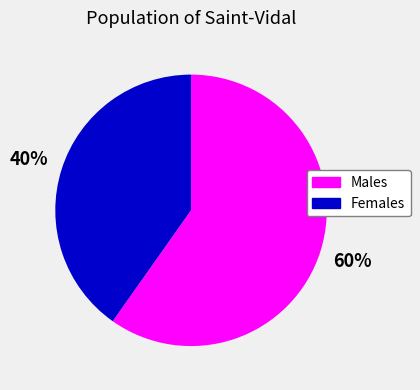

To the nearest percent, what is the average slice percentage?

50%